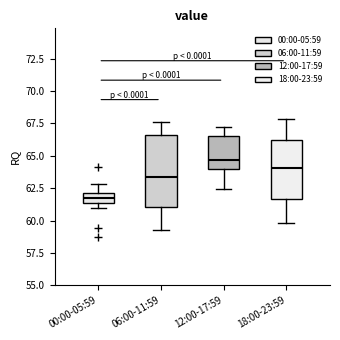

Comparing the boxes themselves (not the whiskers), which one is the tallest?

06:00-11:59